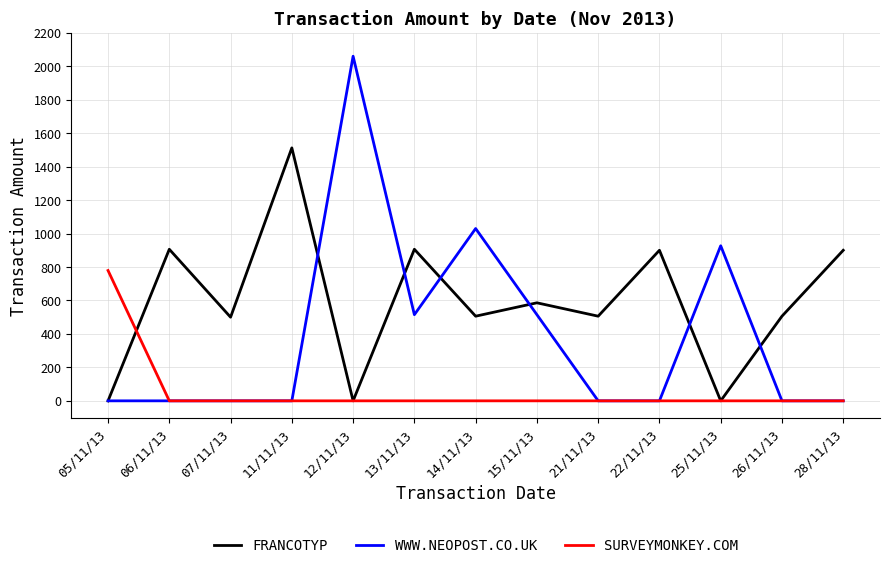

Rank the series by their maximum value, from lowest to highest.

SURVEYMONKEY.COM, FRANCOTYP, WWW.NEOPOST.CO.UK